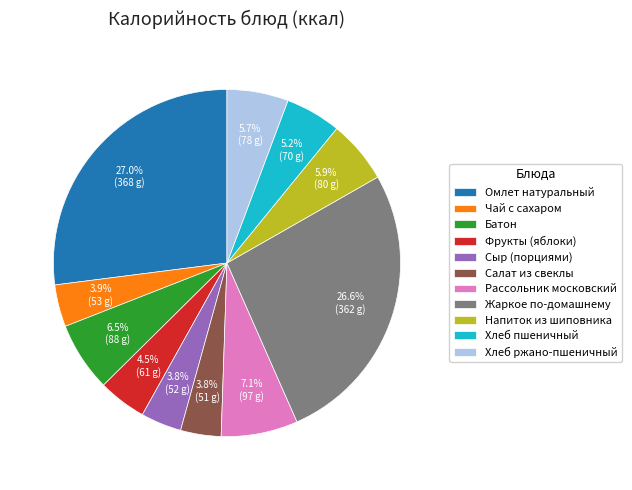

To the nearest percent, what is the combined percentage of Сыр (порциями) and Жаркое по-домашнему?

30%